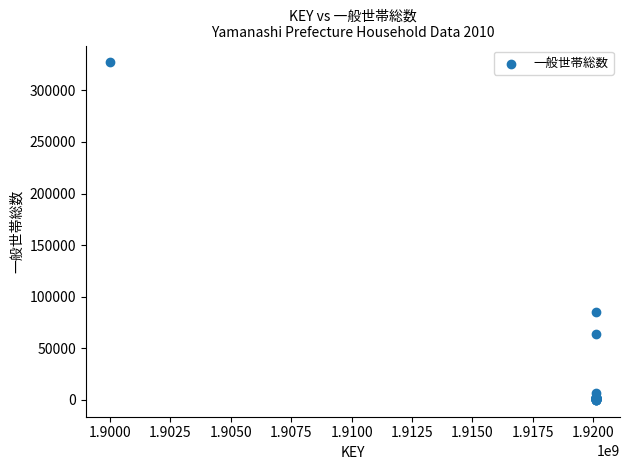

What Y value in the scatter plot is closest to 163579?

84817